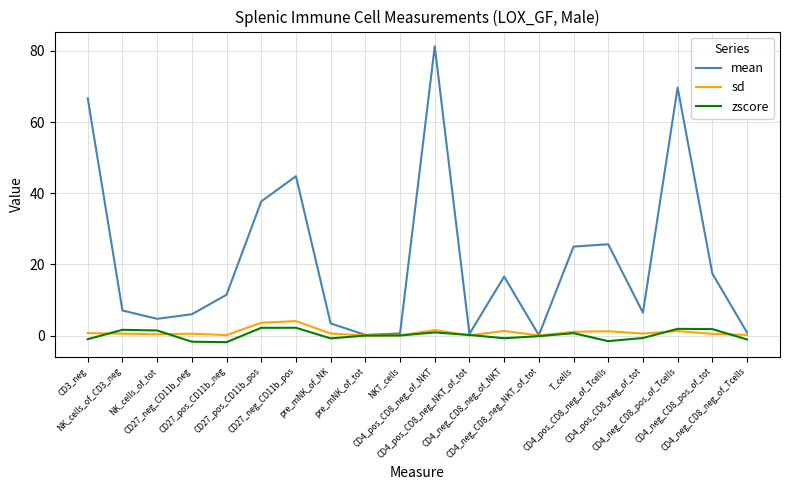

What is the maximum value shown in the chart?

81.3